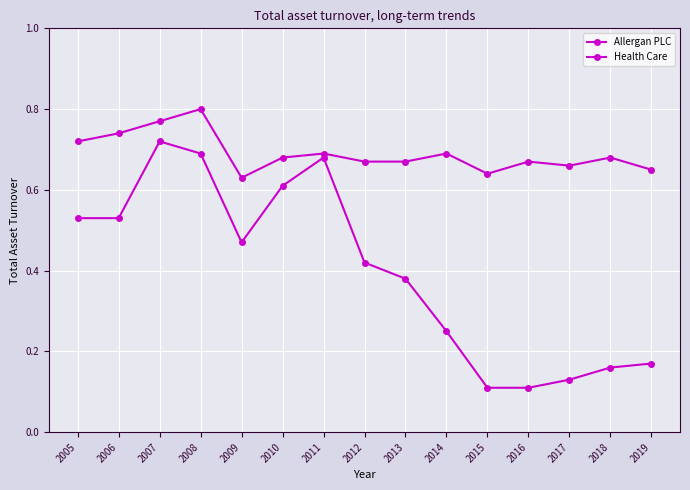

Is it true that Allergan PLC equals 0.5 at 2009?

True